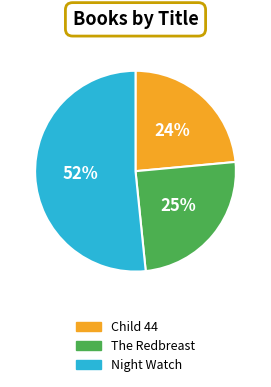

How many segments does this pie chart have?

3